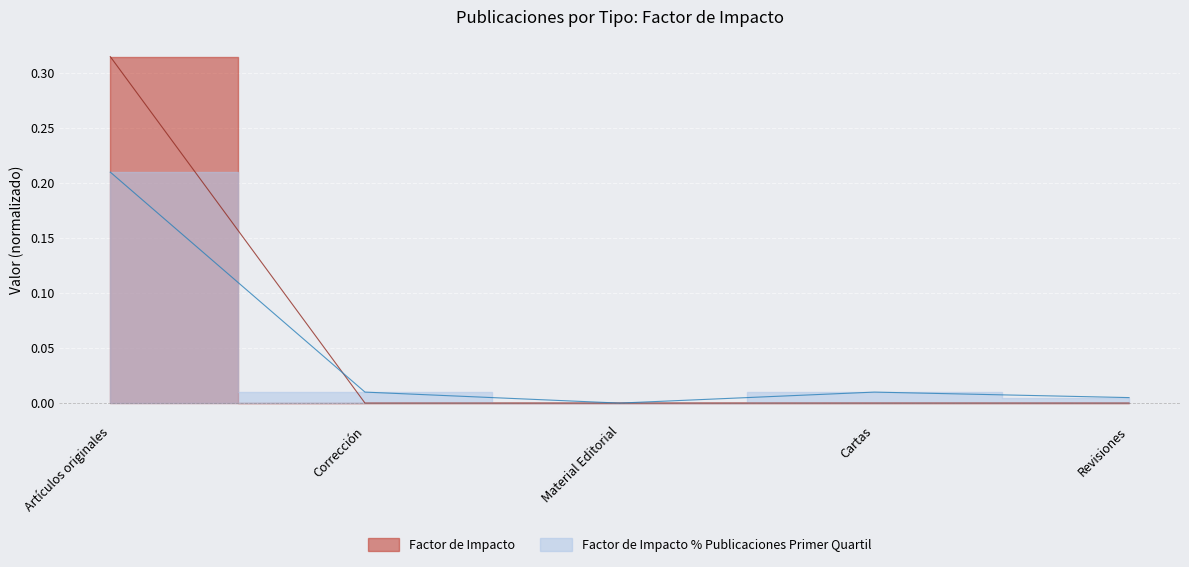

Does the chart display data point markers on the line(s)?

No